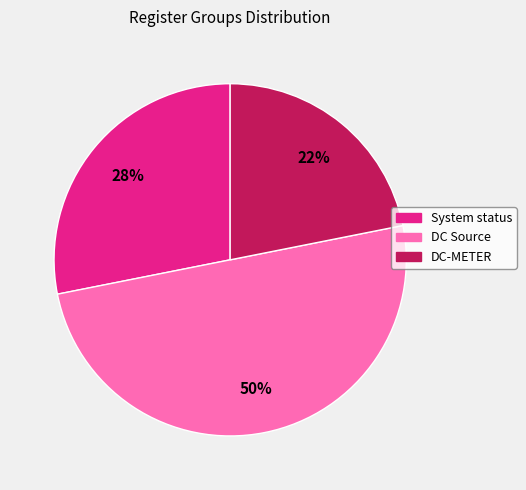

How many slices are in this pie chart?

3